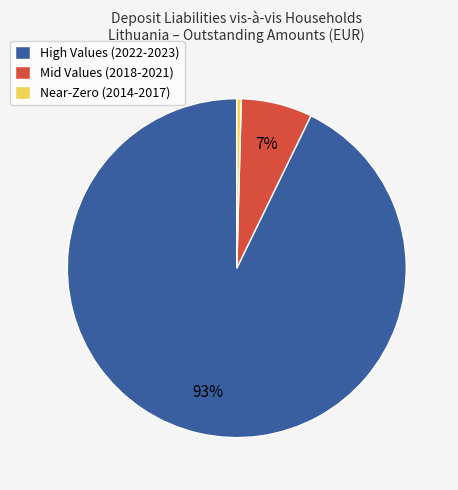

How many segments does this pie chart have?

3